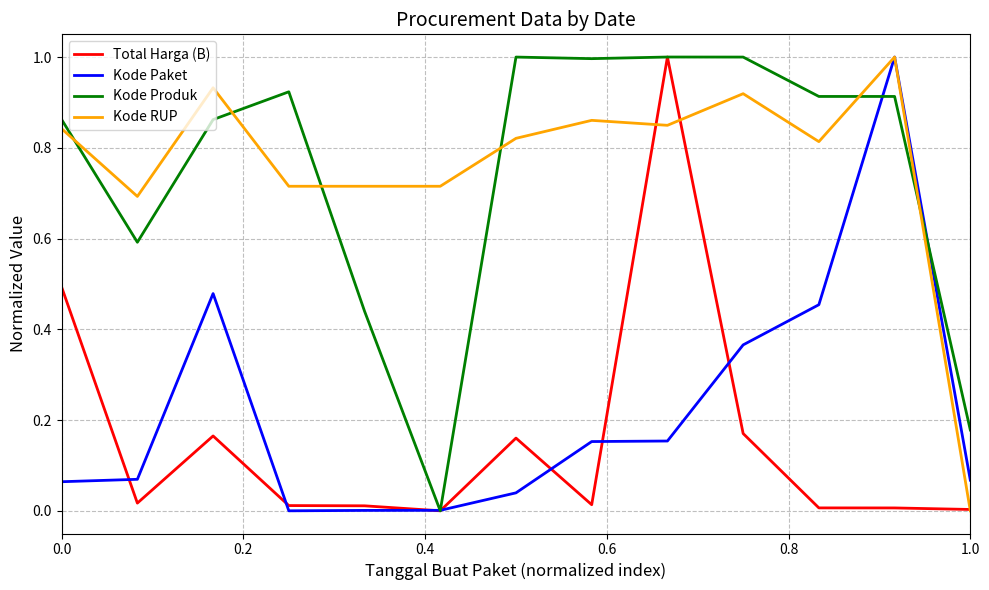

What is the average value of the Total Harga (B) series?

0.2